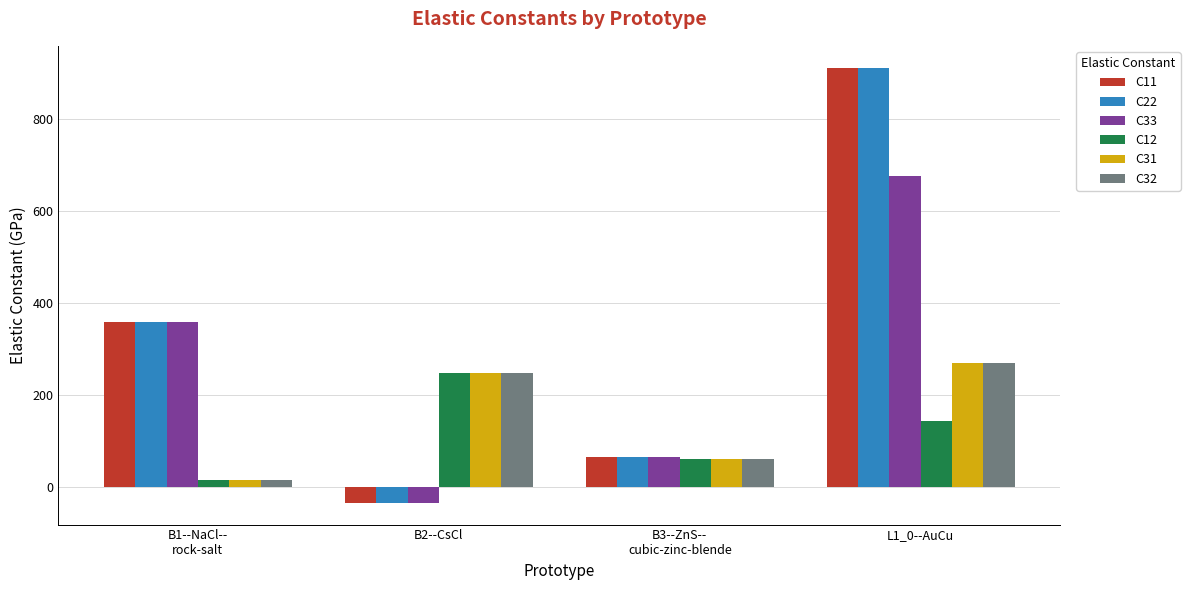

What is the label of the 4th bar from the left?

L1_0--AuCu